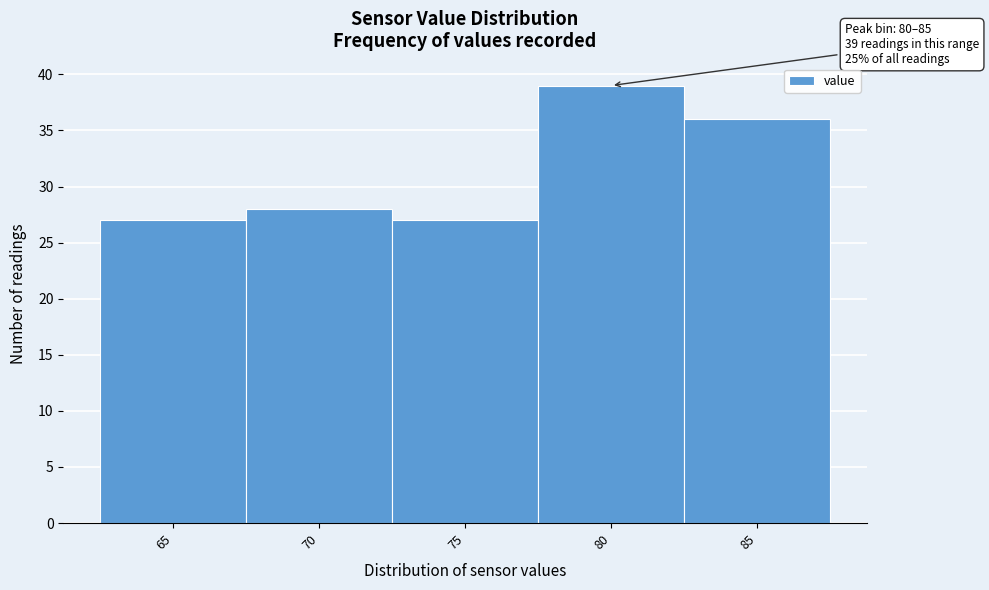

Reading left to right, extract all data points from this chart.

27	28	27	39	36